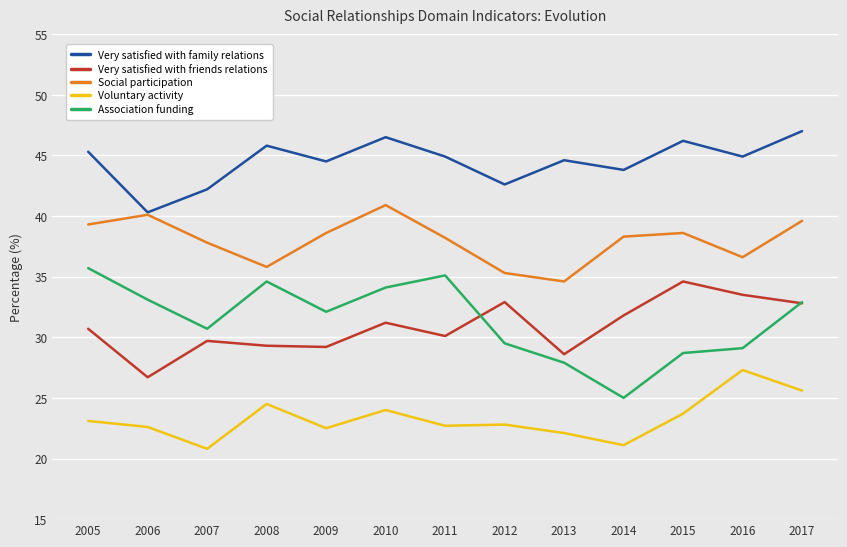

What is the average value of the Very satisfied with family relations series?

44.5